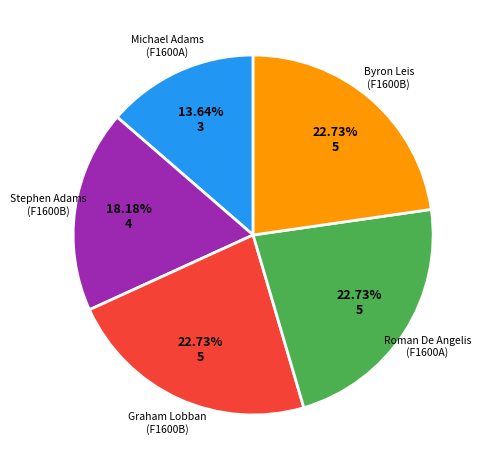

To the nearest percent, what is the difference between the largest and smallest slice percentages?

9%